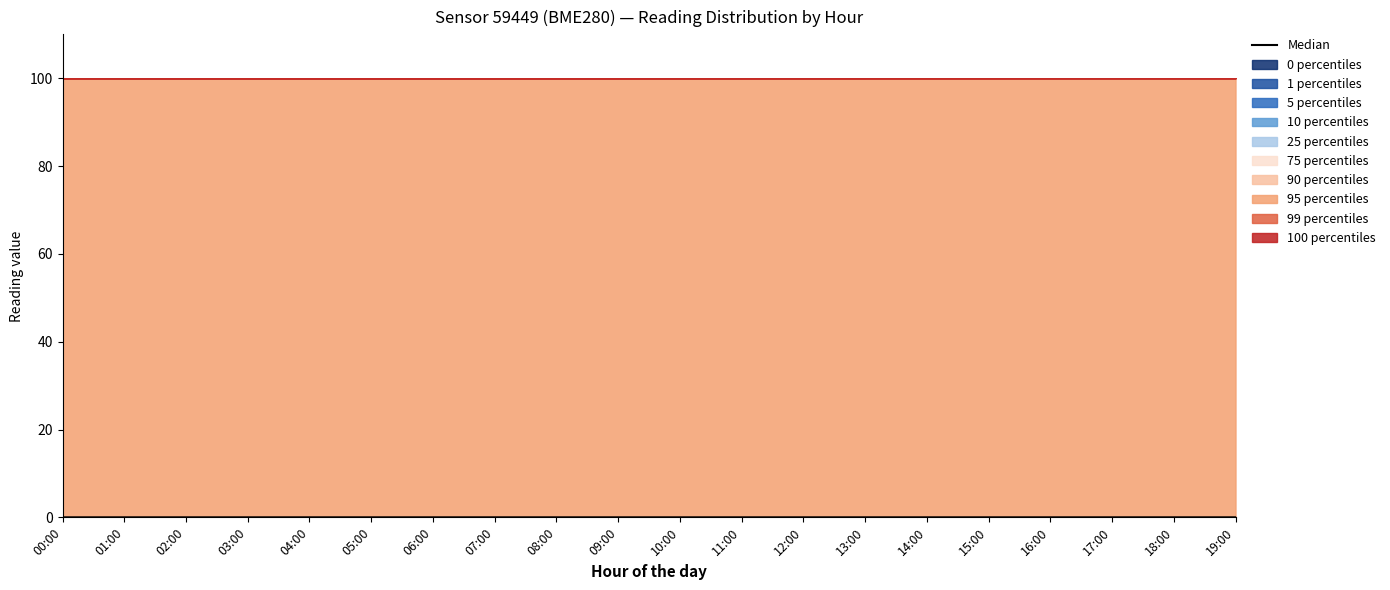

True or false: the data has more than 0 interior local peaks.

False